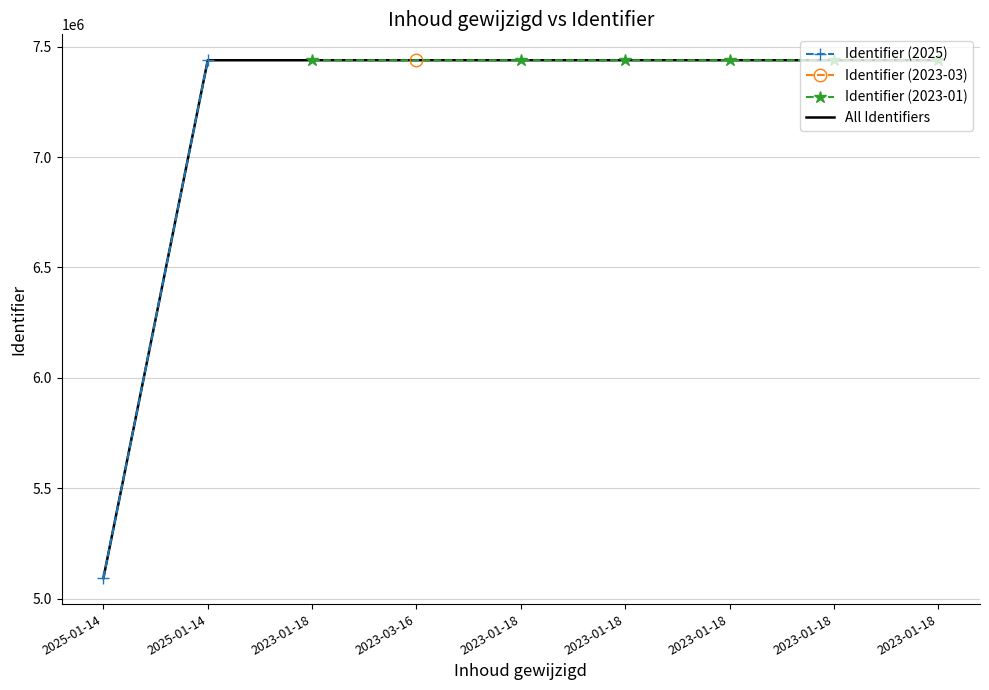

Is this an area chart (filled region under the line)?

No